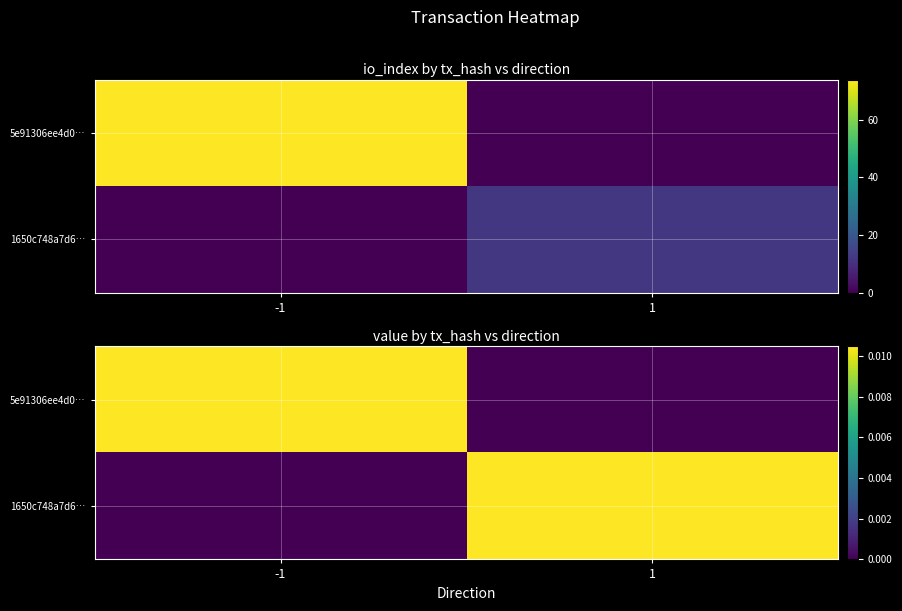

Which series has the largest total across all categories?

5e91306ee4d0…